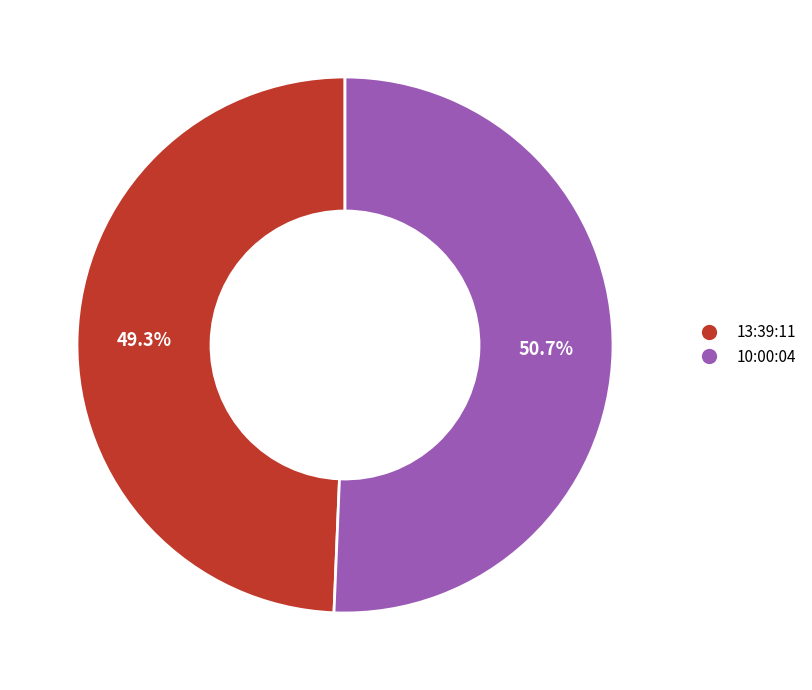

Count the number of slices in the pie.

2